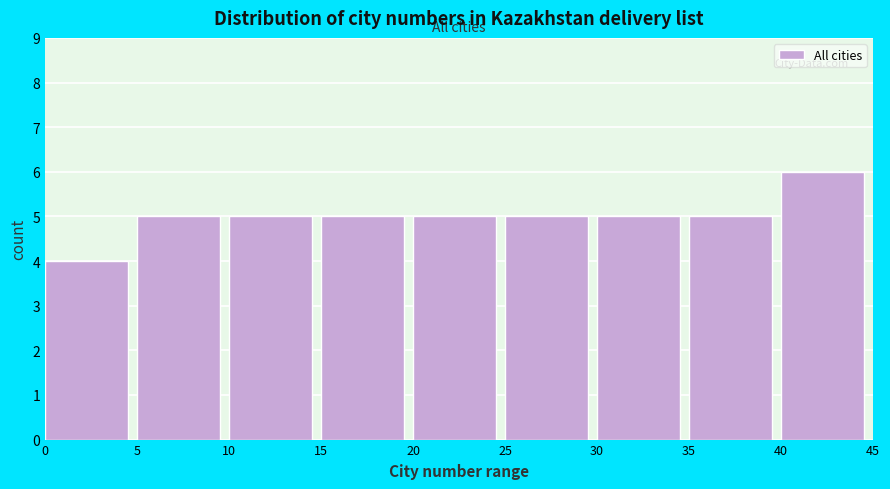

What is the height of the bar covering 25 to 30 on the x-axis? The values are not printed on the chart, so give them approximately, as read against the axis.

5